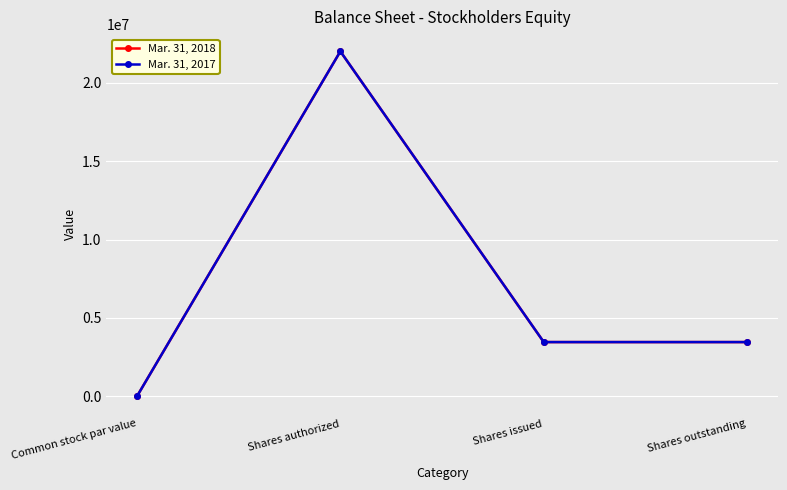

Is this an area chart (filled region under the line)?

No